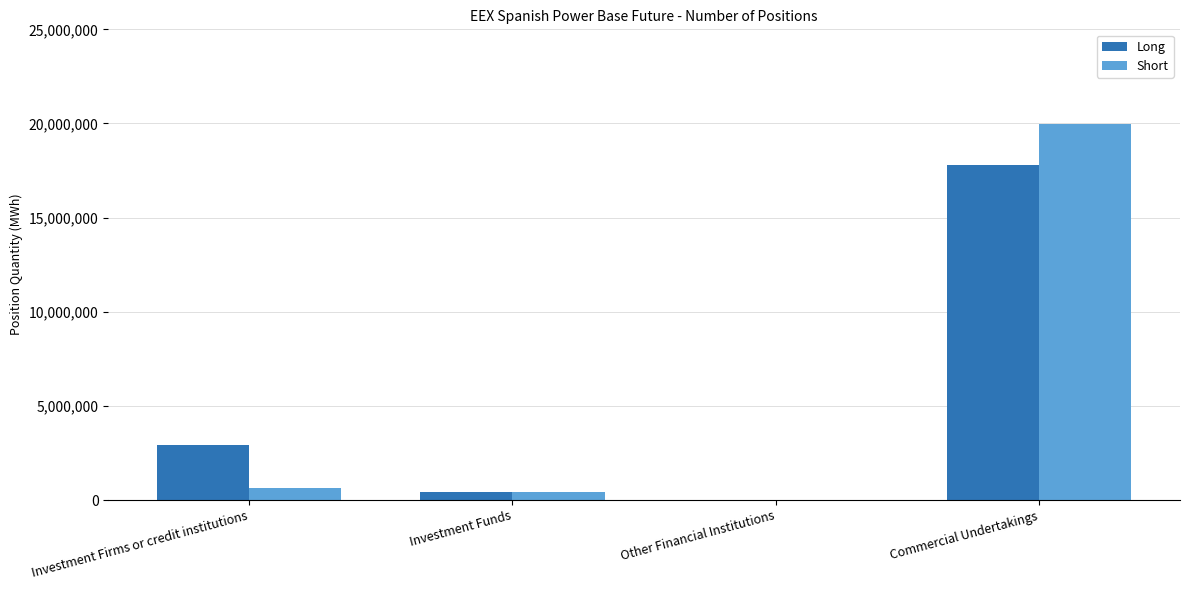

Count the number of data series in this chart.

2